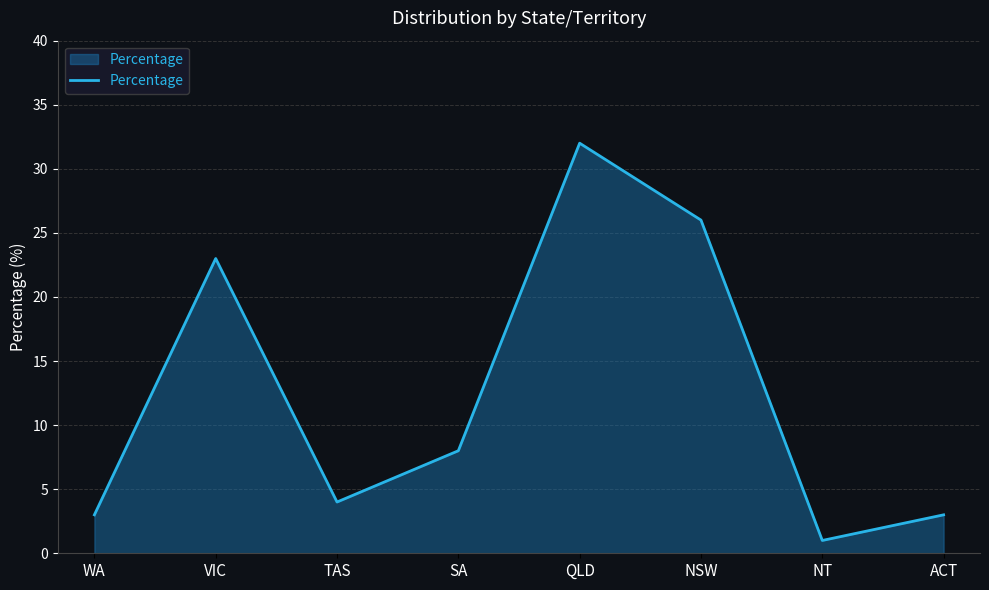

What is the change in value from VIC to NT?

-22